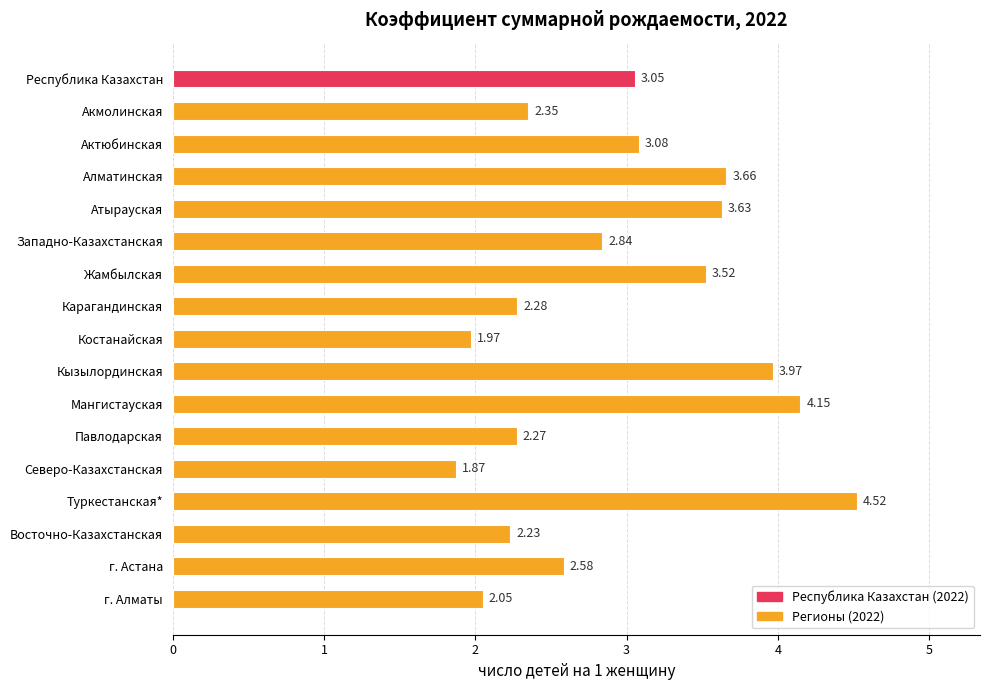

How many bars are there in total?

17